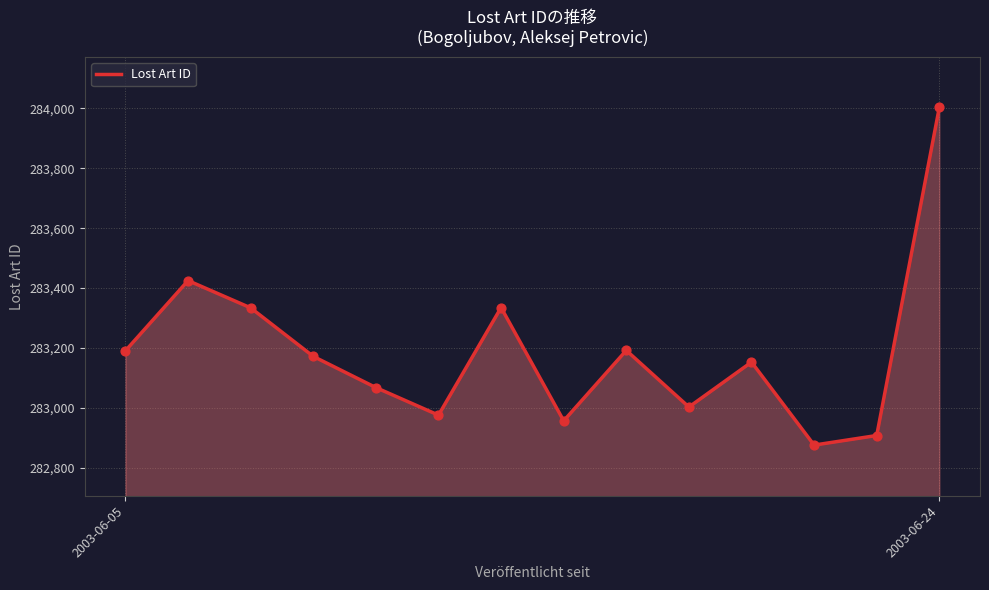

What is the difference between the maximum and minimum values?

1127